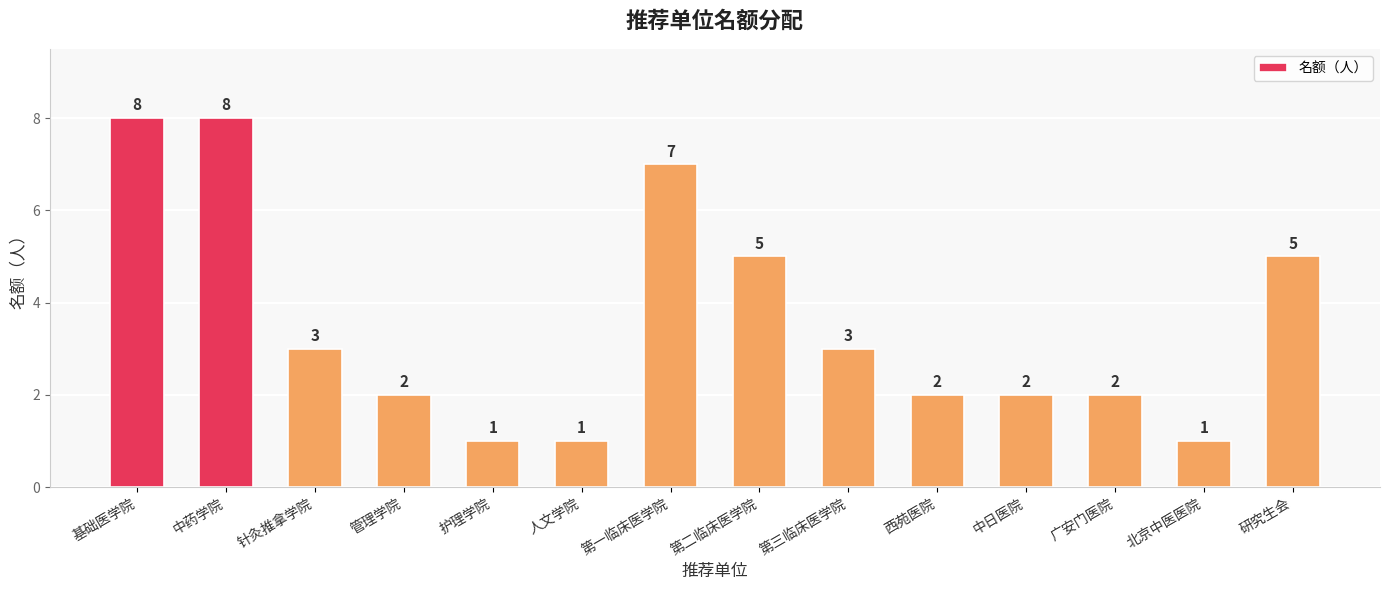

Where does the data first go above 3?

基础医学院